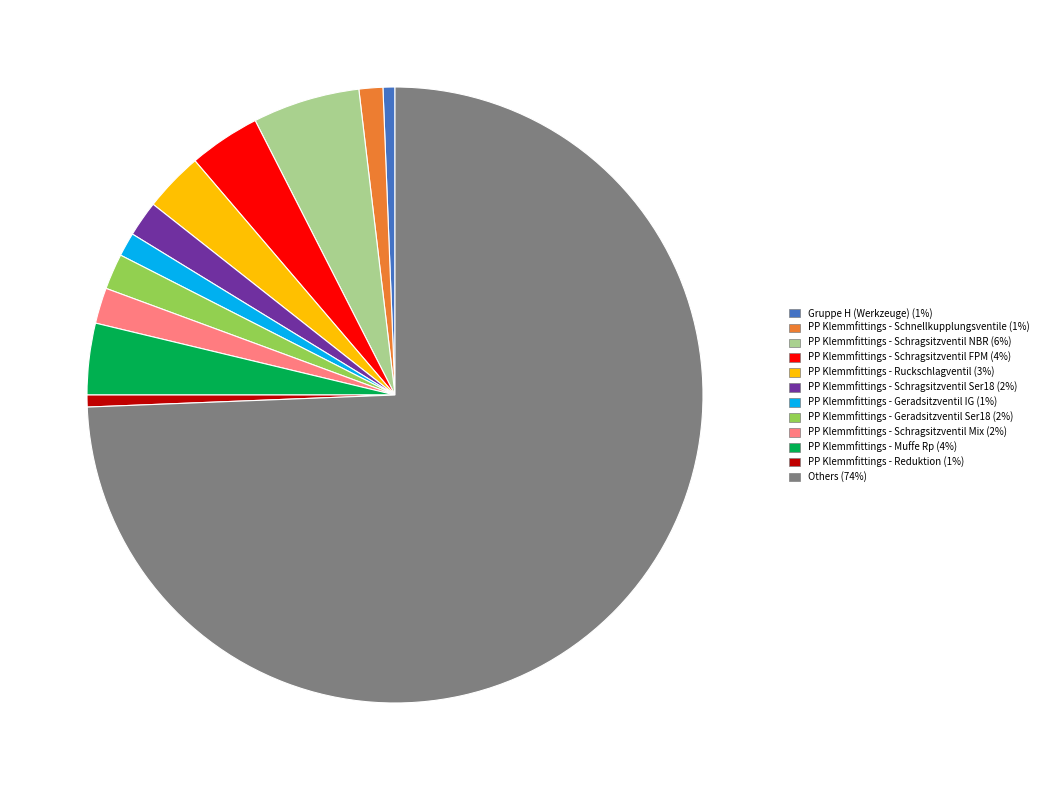

Is there a majority slice in this chart?

Yes